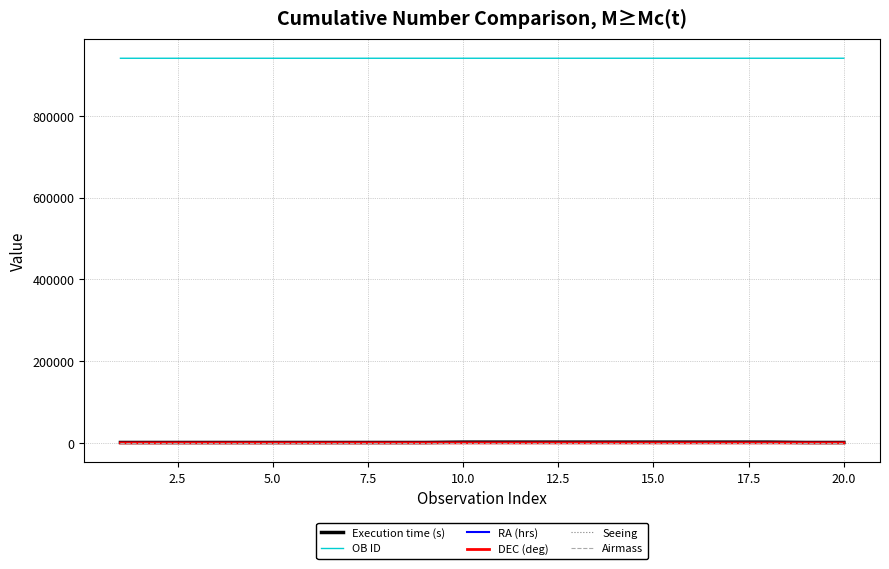

Which series has the widest spread of values?

Execution time (s)